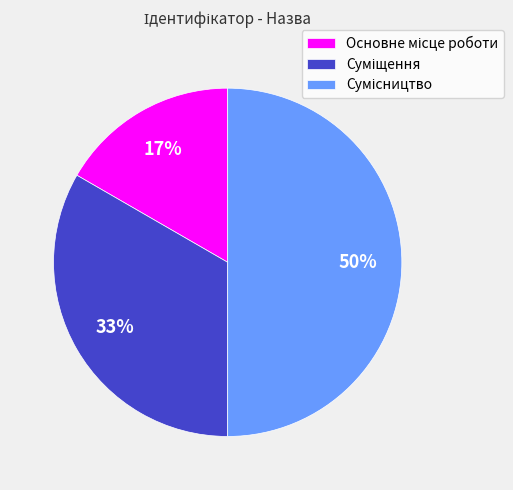

To the nearest percent, what is the average slice percentage?

33%